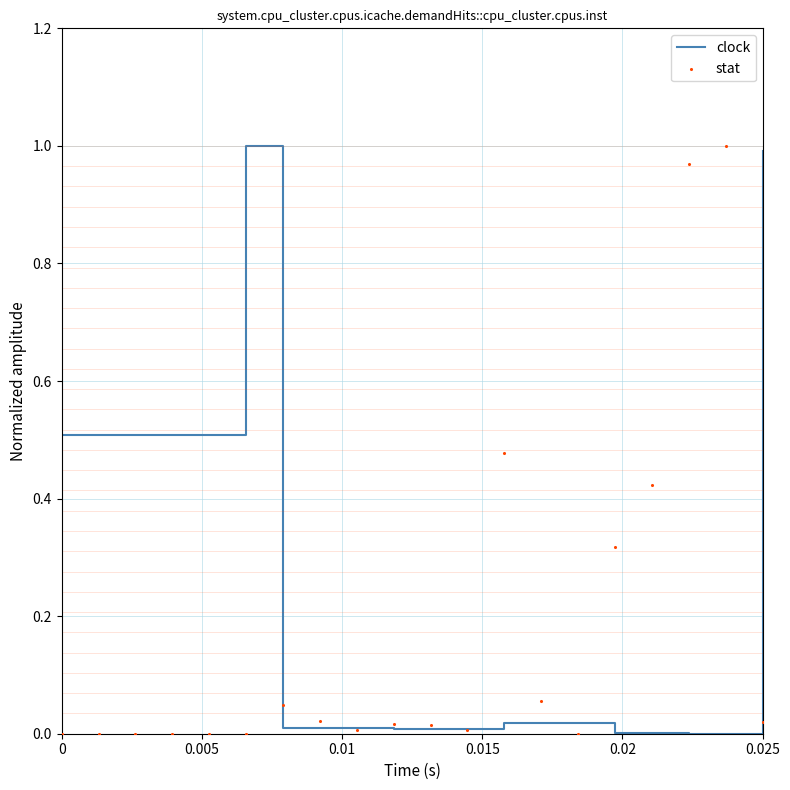

Which series has the largest total across all categories?

clock